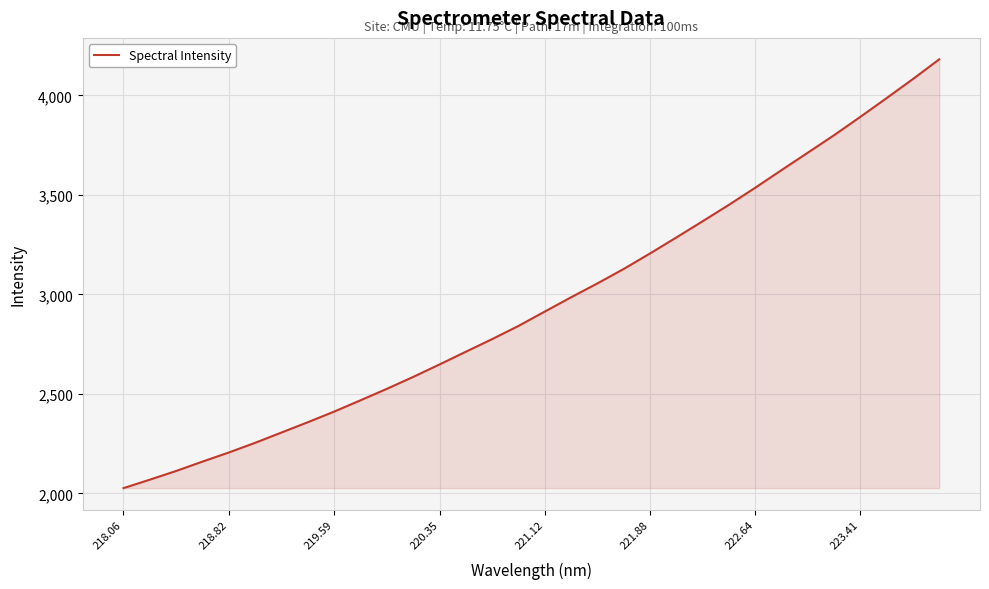

What is the minimum value shown in the chart?

2026.7